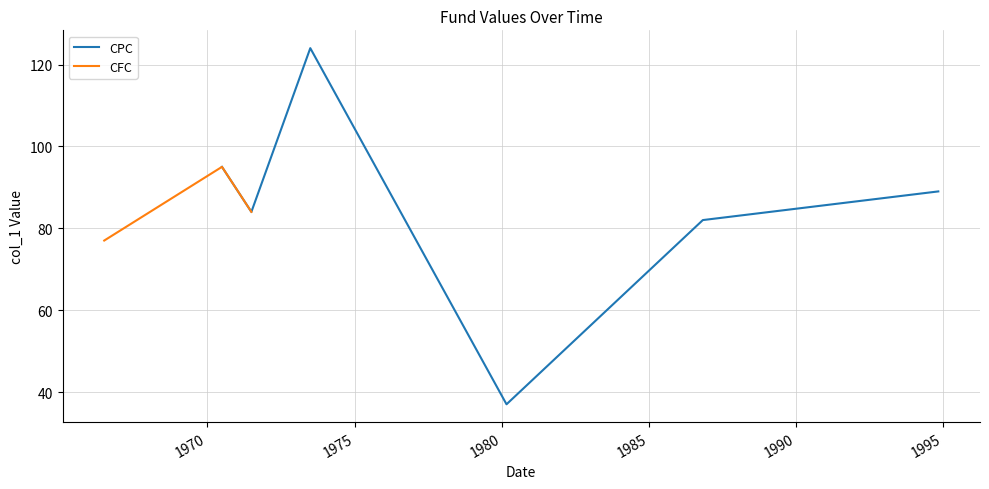

What is the label of the 9th point from the right?

1980-03-01